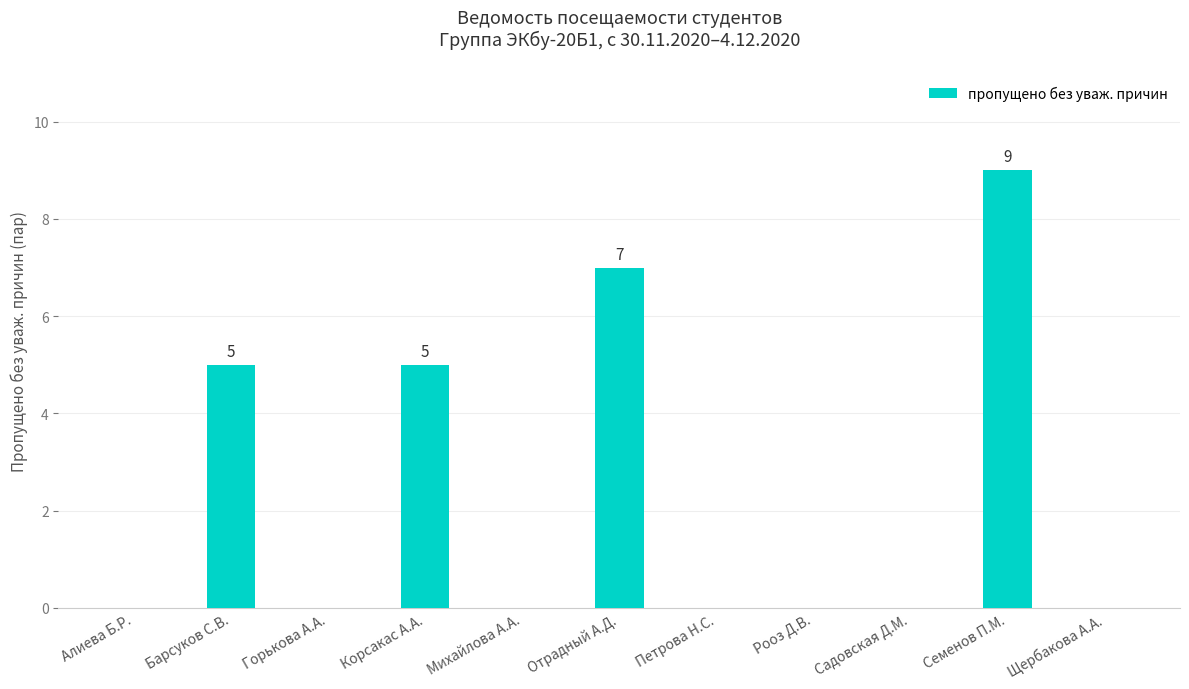

The value at Корсакас А.А. is 7. True or false?

False